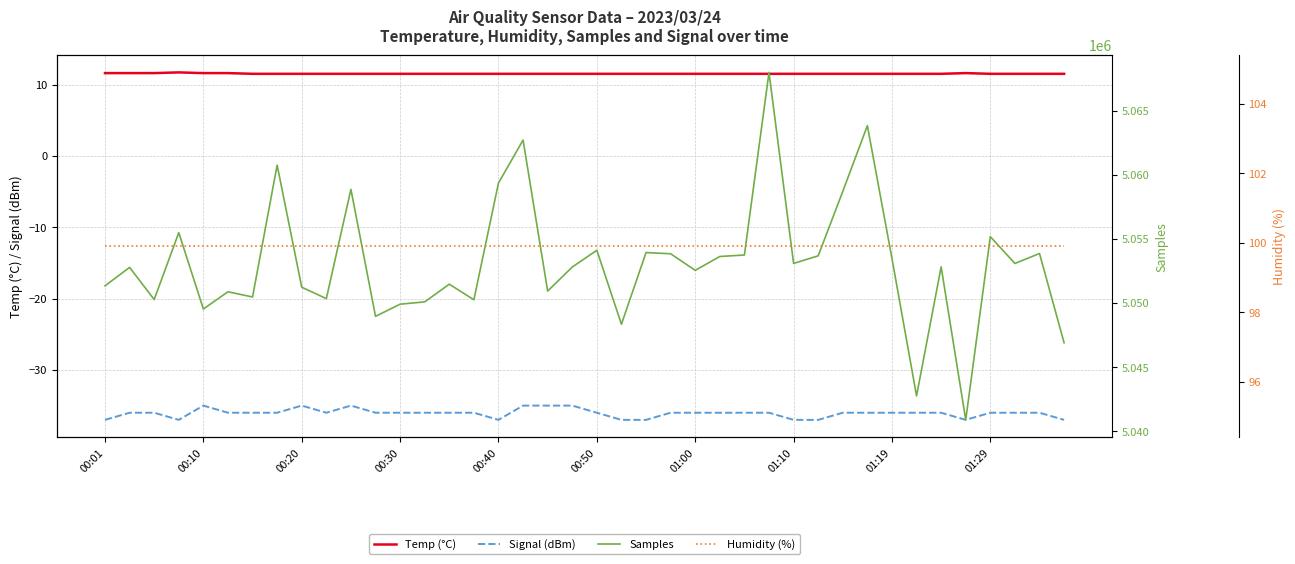

What is the sum of the Humidity (%) values at 31 and 10?

199.8